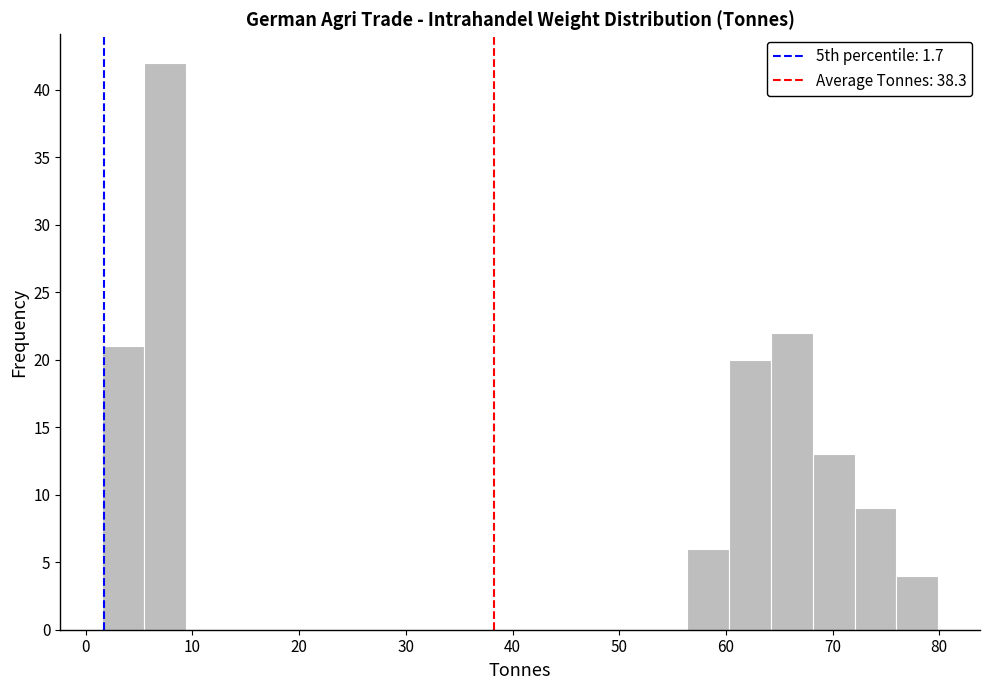

Read against the x-axis, roughly where is the centre of the tallest bar?

7